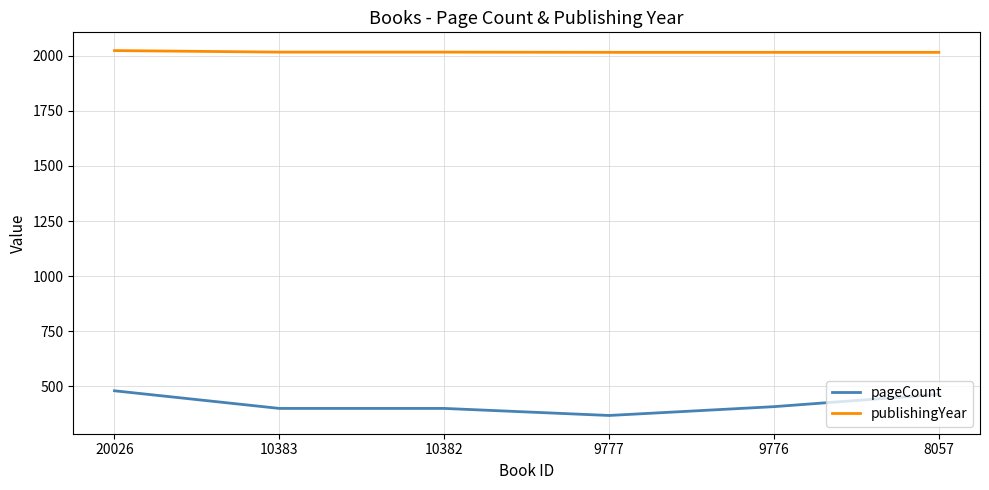

True or false: publishingYear and pageCount intersect in this chart.

False